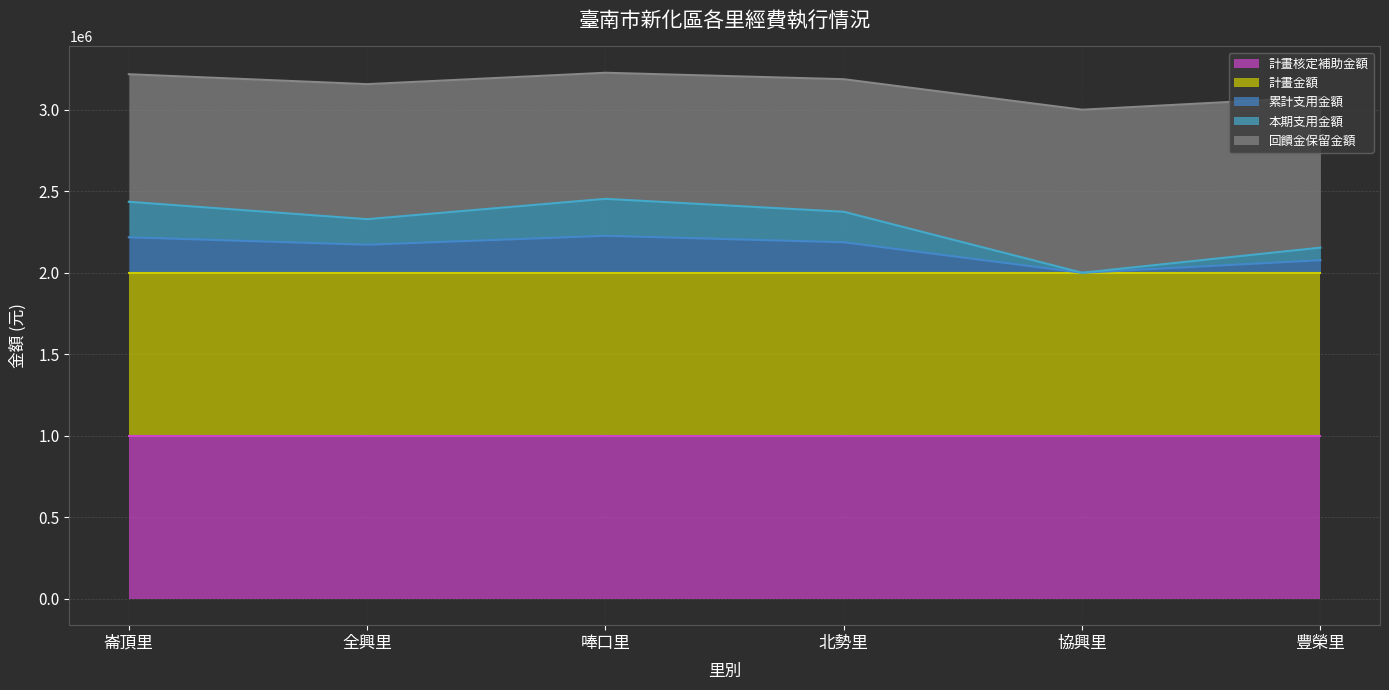

Between 崙頂里 and 唪口里, which series saw the biggest shift?

回饋金保留金額